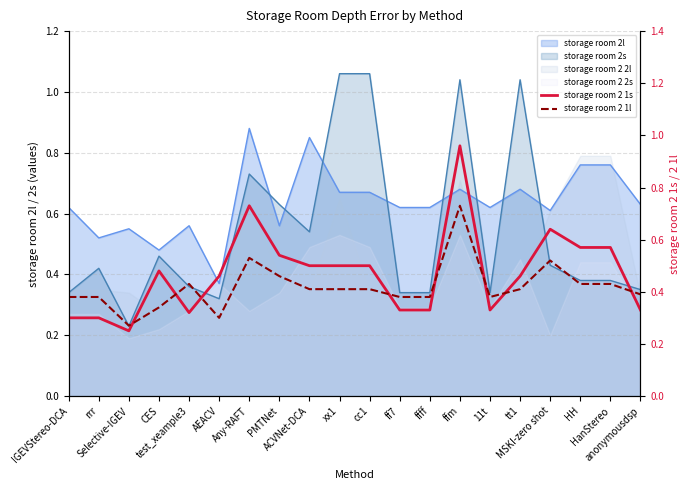

Is the value of storage room 2 1l at tt1 greater than the value of storage room 2 1s at AEACV?

No